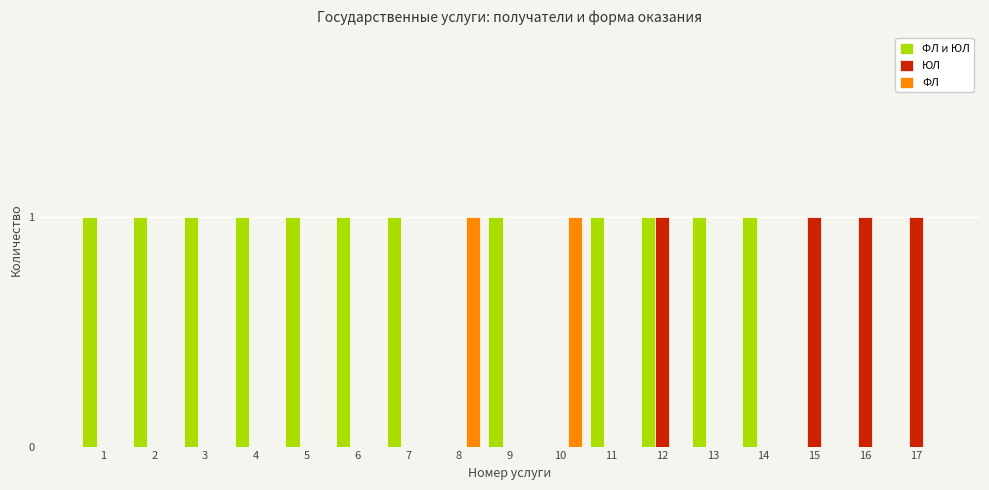

Which series has the largest total across all categories?

ФЛ и ЮЛ